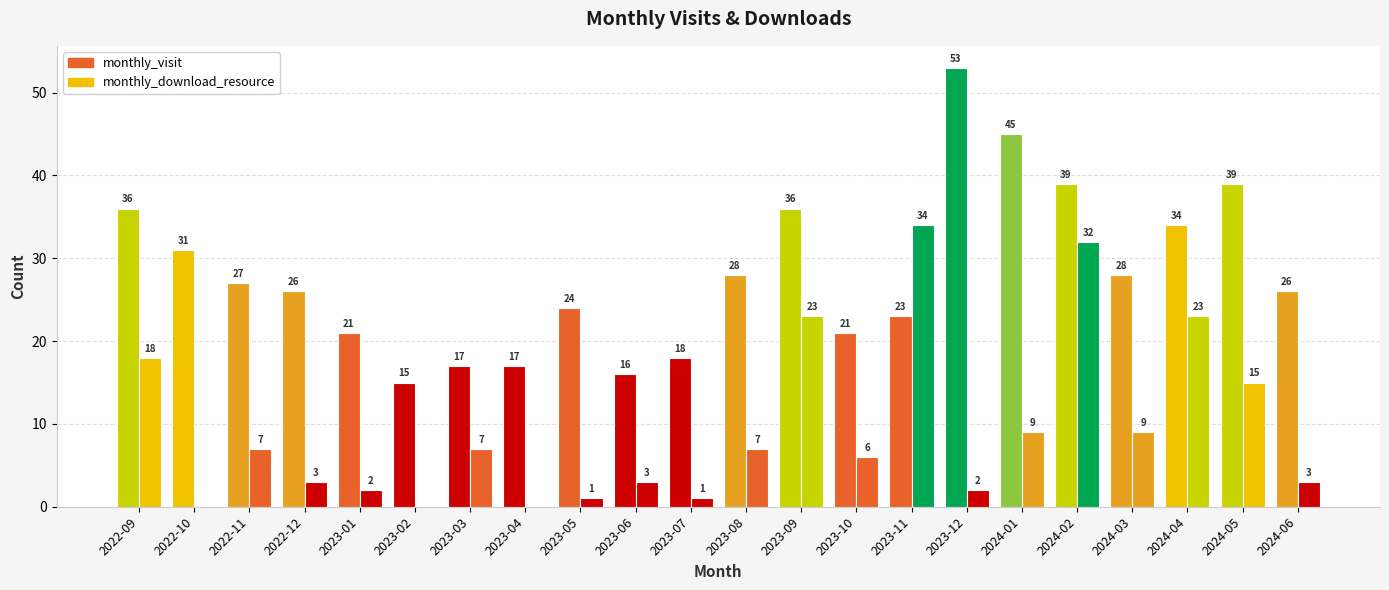

Reading left to right, transcribe all the data shown in this chart.

monthly_visit: 2022-09=36	2022-10=31	2022-11=27	2022-12=26	2023-01=21	2023-02=15	2023-03=17	2023-04=17	2023-05=24	2023-06=16	2023-07=18	2023-08=28	2023-09=36	2023-10=21	2023-11=23	2023-12=53	2024-01=45	2024-02=39	2024-03=28	2024-04=34	2024-05=39	2024-06=26
monthly_download_resource: 2022-09=18	2022-10=0	2022-11=7	2022-12=3	2023-01=2	2023-02=0	2023-03=7	2023-04=0	2023-05=1	2023-06=3	2023-07=1	2023-08=7	2023-09=23	2023-10=6	2023-11=34	2023-12=2	2024-01=9	2024-02=32	2024-03=9	2024-04=23	2024-05=15	2024-06=3